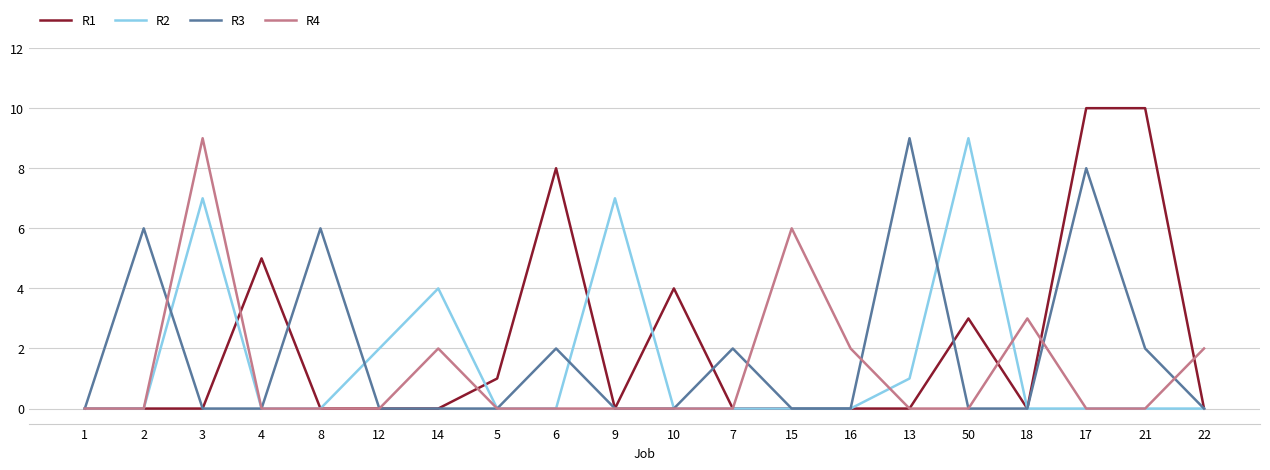

What is the sum of all R3 values?

35